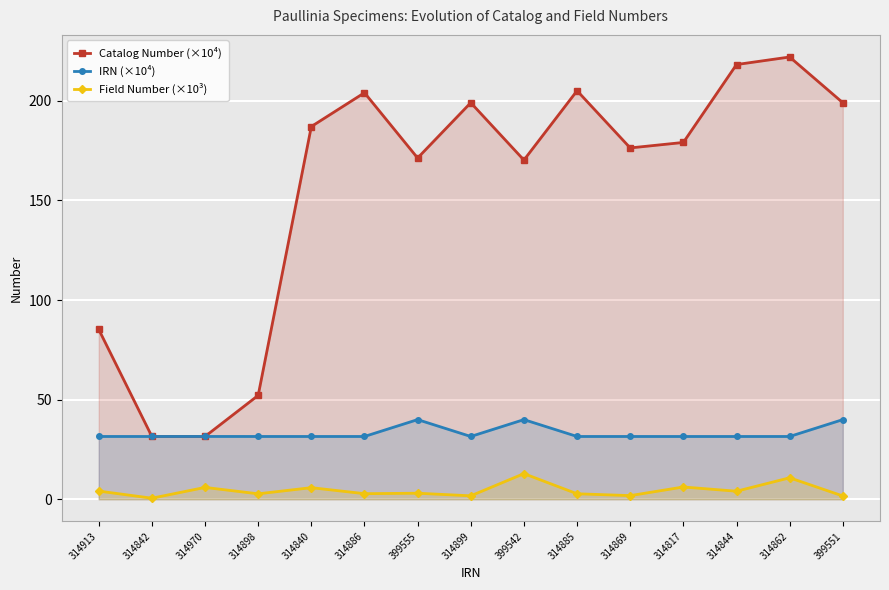

What is the difference between the maximum and minimum values in the Field Number (×10³) series?

12.3